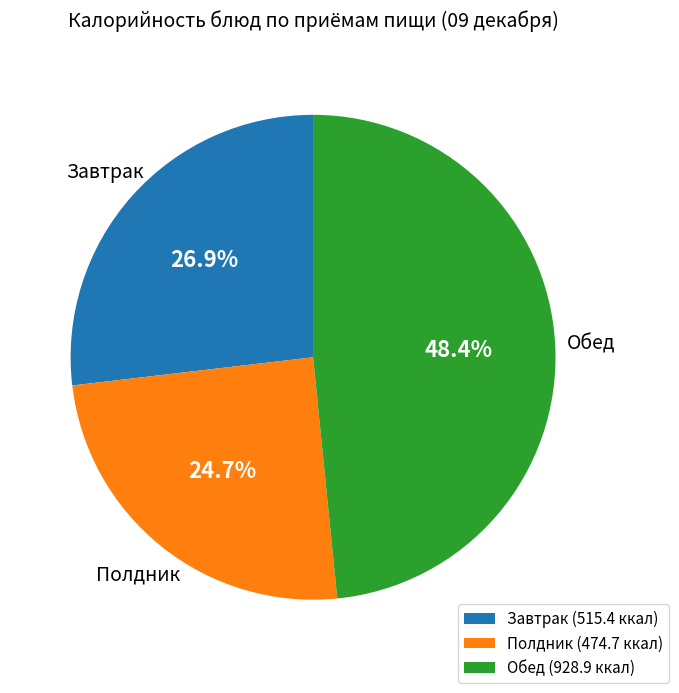

Is there a majority slice in this chart?

No